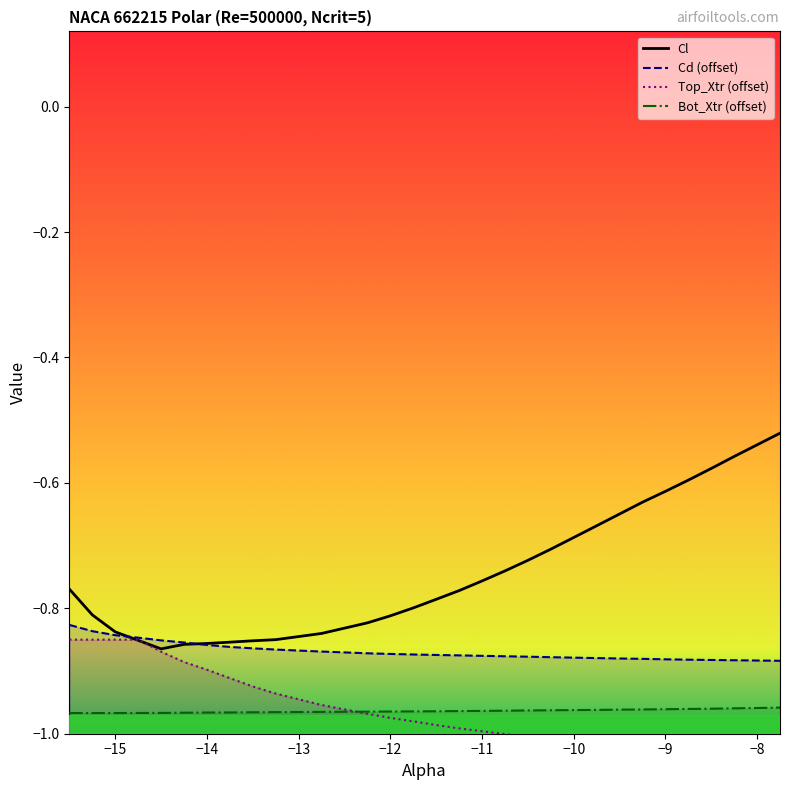

True or false: Cl has more than 1 points higher than both neighbors.

False